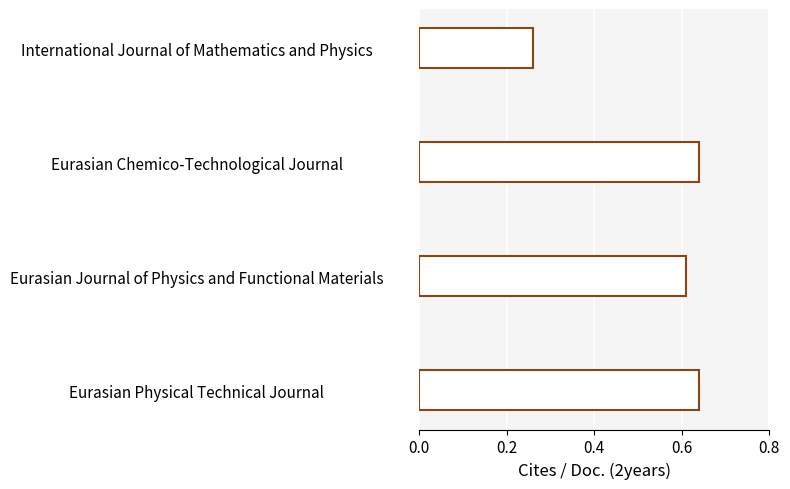

At which category does the chart reach its minimum across all series?

International Journal of Mathematics and Physics